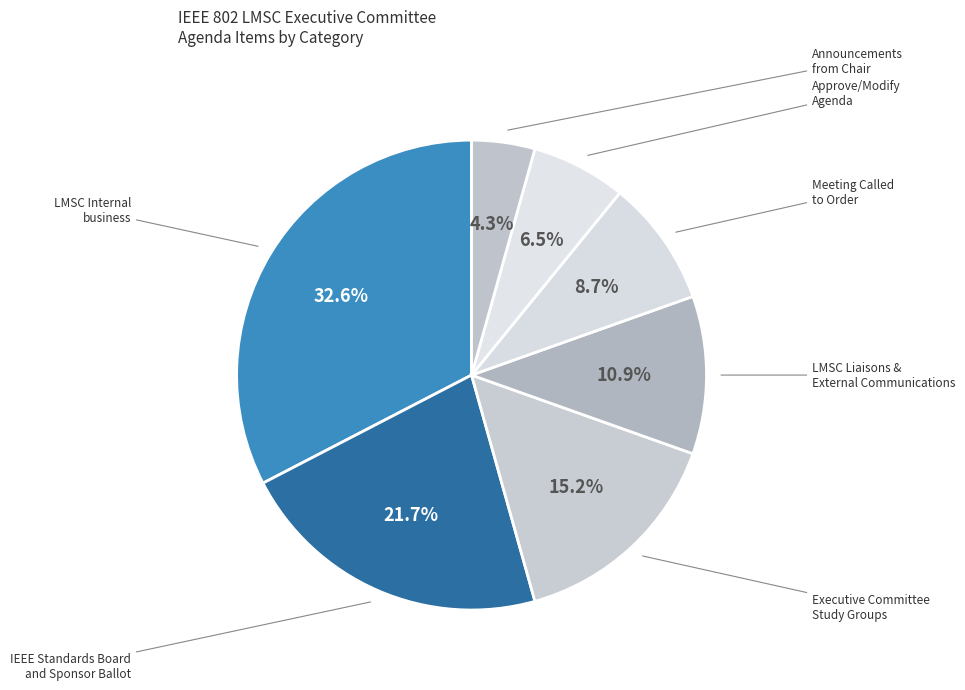

Count the number of slices in the pie.

7